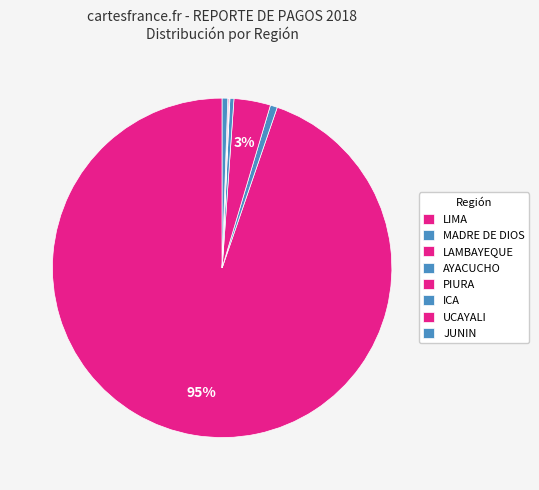

What is the largest slice in the pie chart?

LIMA